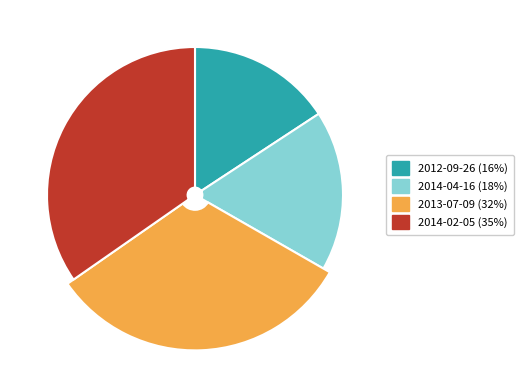

How many slices are in this pie chart?

4